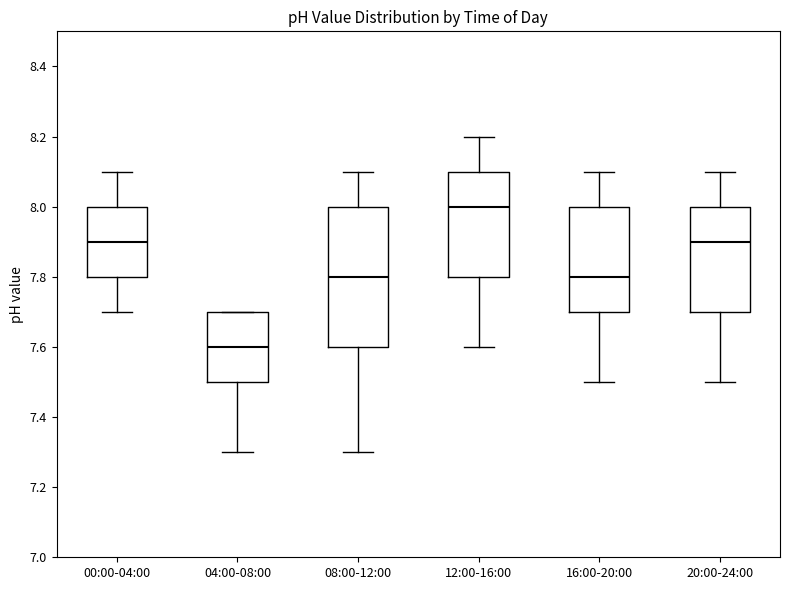

Reading left to right, transcribe this box plot: for each box, give where its median line is, the range the box spans, and where its two whiskers end, as read against the y-axis. The values are not printed on the chart, so give them approximately, as read against the axis.

00:00-04:00: median 7.9, box 7.8 to 8.0, whiskers 7.7 to 8.1
04:00-08:00: median 7.6, box 7.5 to 7.7, whiskers 7.3 to 7.7
08:00-12:00: median 7.8, box 7.6 to 8.0, whiskers 7.3 to 8.1
12:00-16:00: median 8.0, box 7.8 to 8.1, whiskers 7.6 to 8.2
16:00-20:00: median 7.8, box 7.7 to 8.0, whiskers 7.5 to 8.1
20:00-24:00: median 7.9, box 7.7 to 8.0, whiskers 7.5 to 8.1